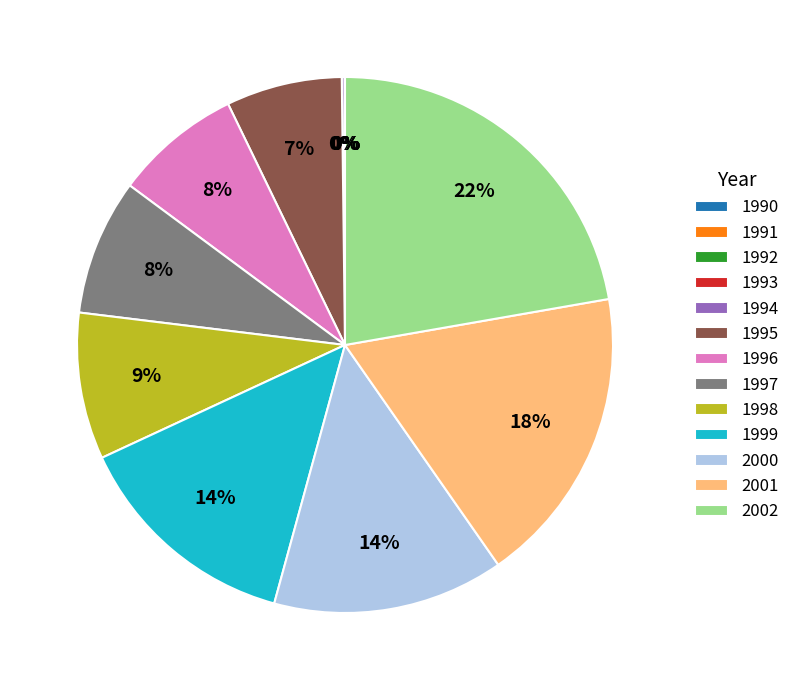

Which slice is the largest?

2002